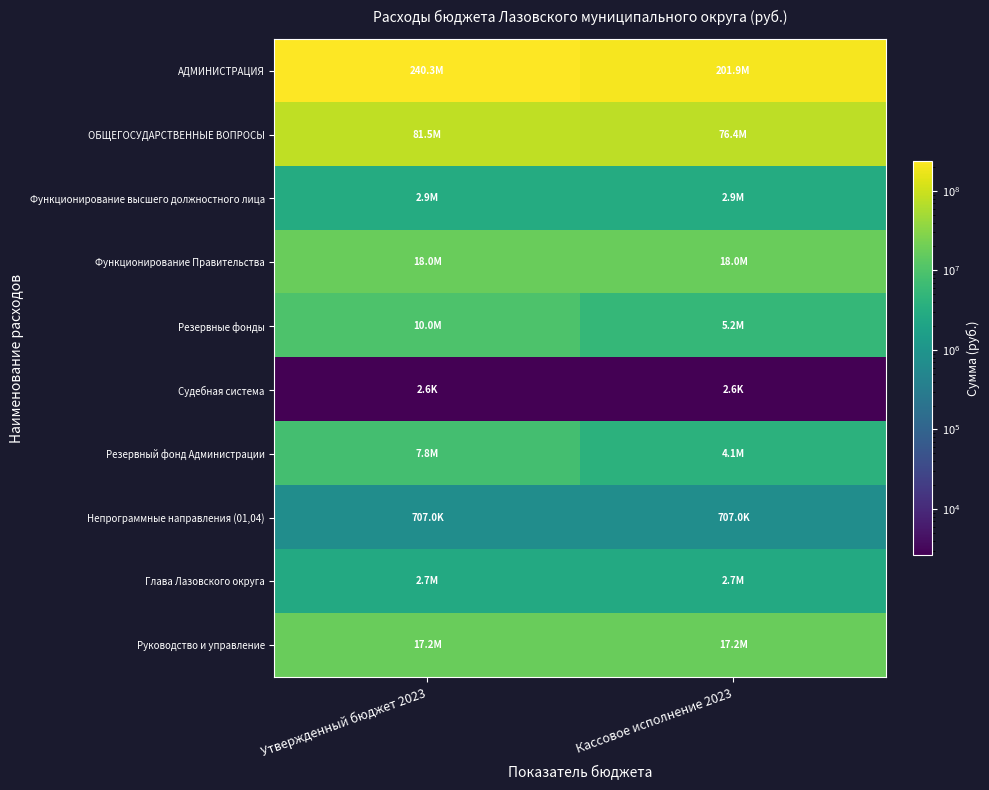

How many categories are shown in the chart?

2